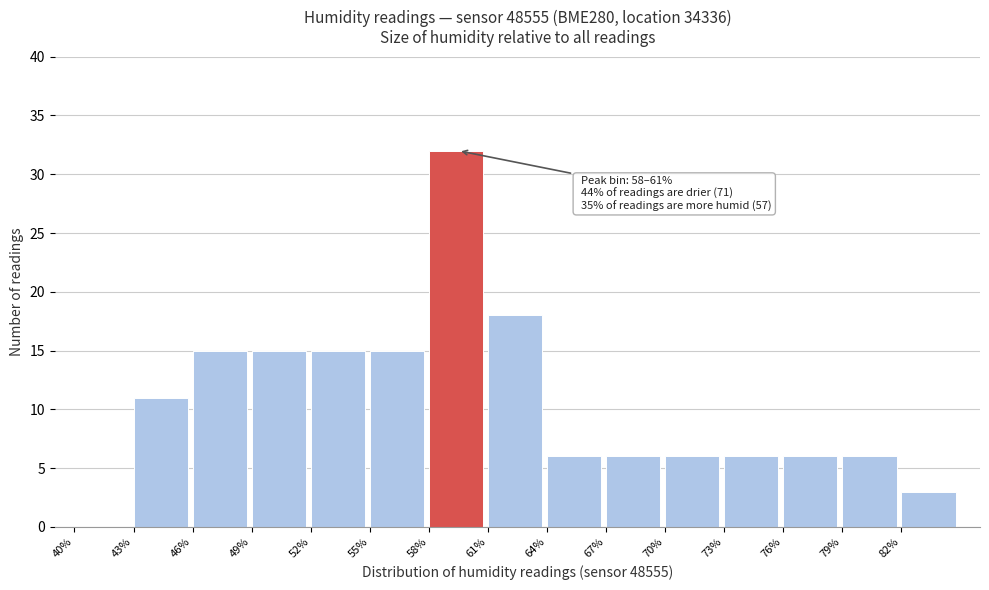

Over which range of the x-axis is the bar tallest?

58 to 61